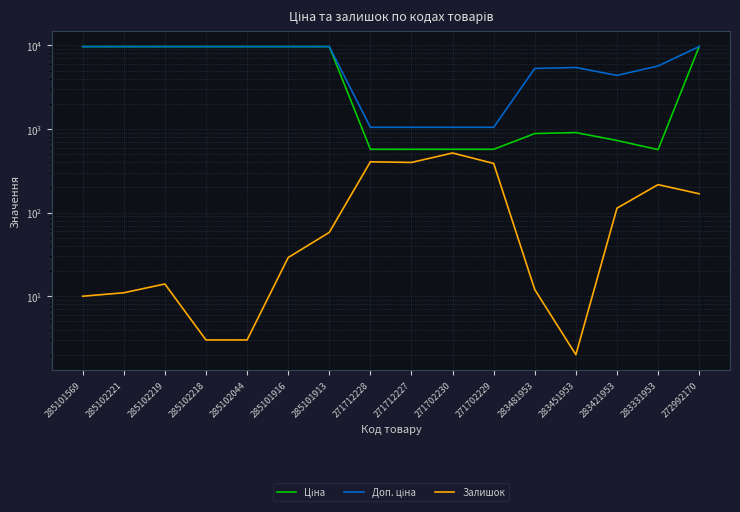

How many lines are shown in the chart?

3